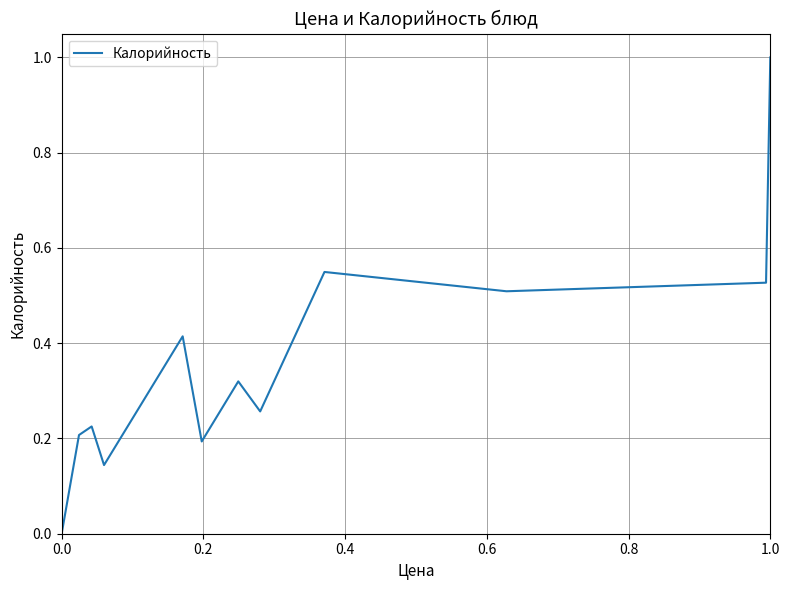

Reading left to right, list all the values displayed in this chart.

0.0	0.2	0.2	0.2	0.1	0.4	0.2	0.3	0.3	0.5	0.5	0.5	1.0